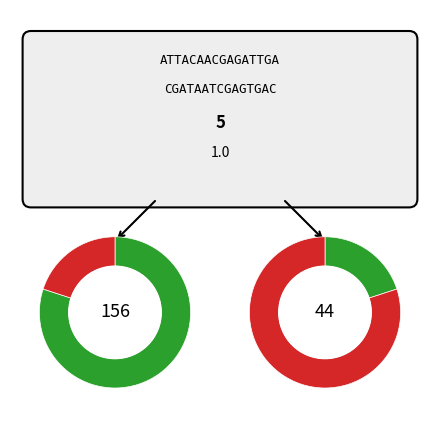

Do 35 and 4 together represent more than half of the pie?

No